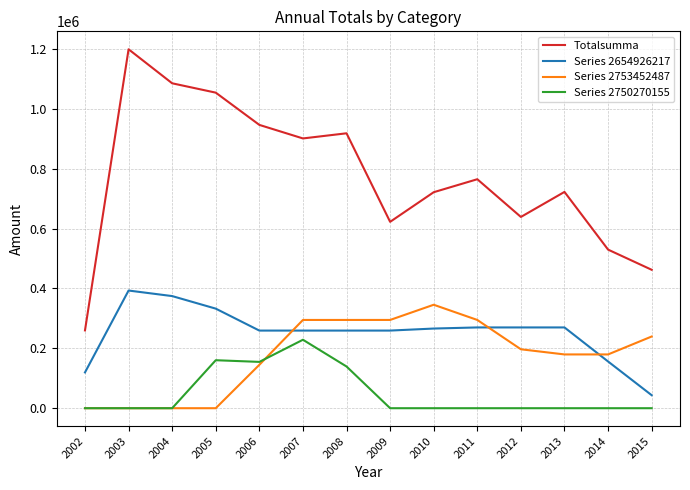

What is the highest value of the Totalsumma series?

1198531